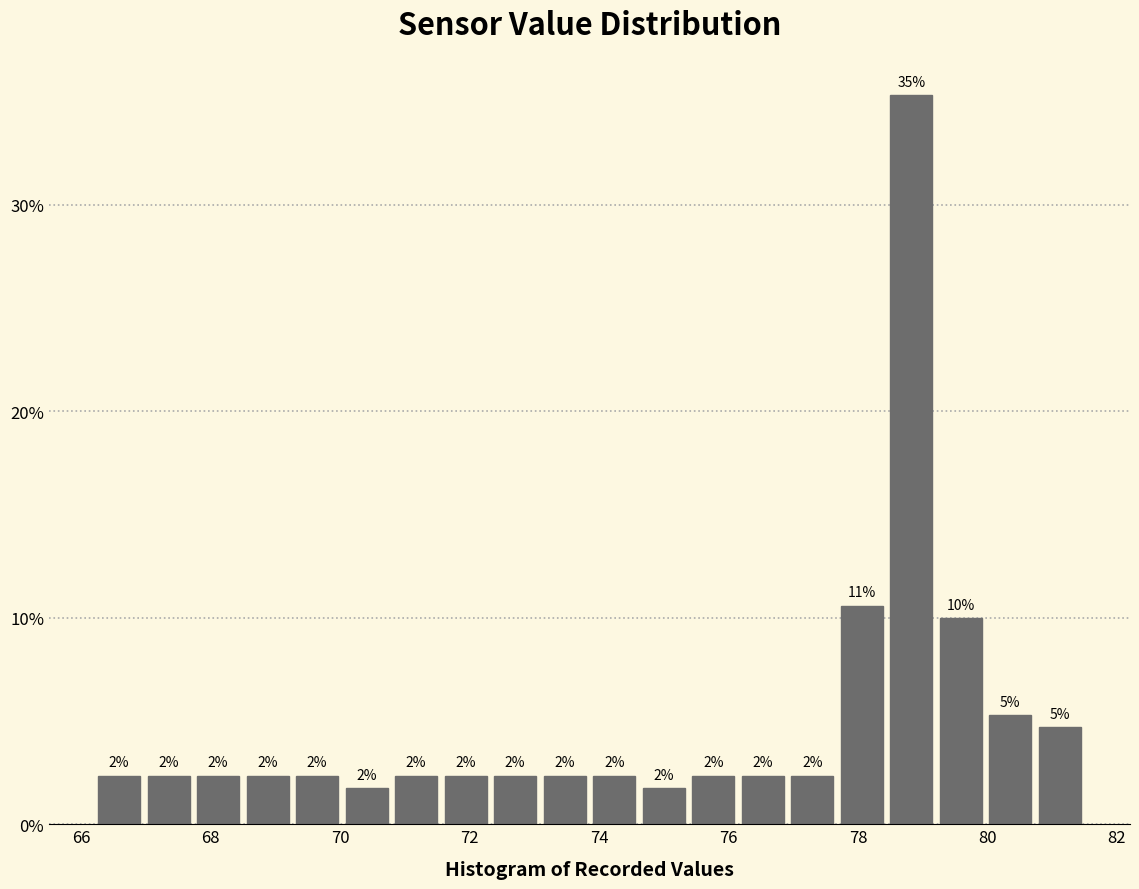

Around what value on the x-axis is the tallest bar? Give the approximate position of its centre, as read against the axis.

78.8